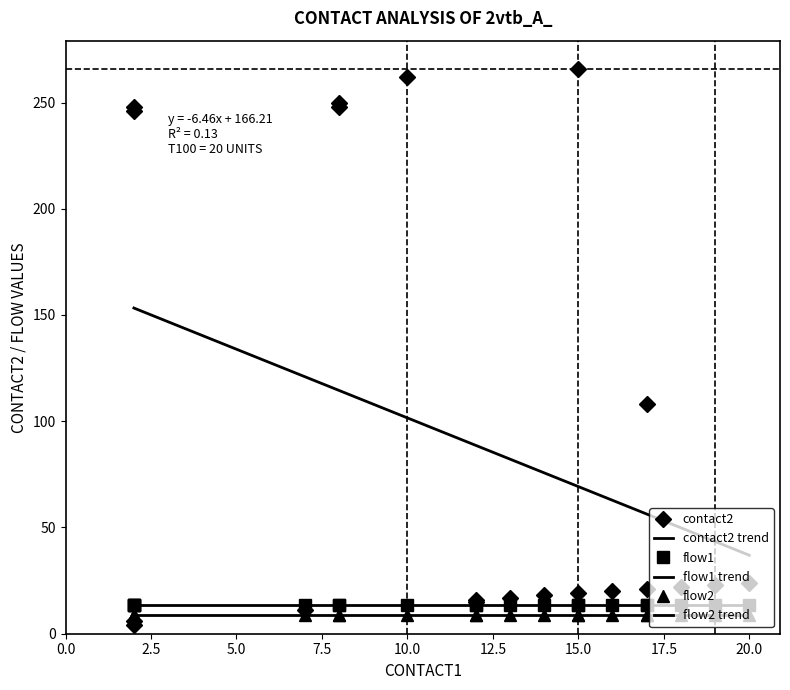

Which has a higher value, 15 or 12?

15